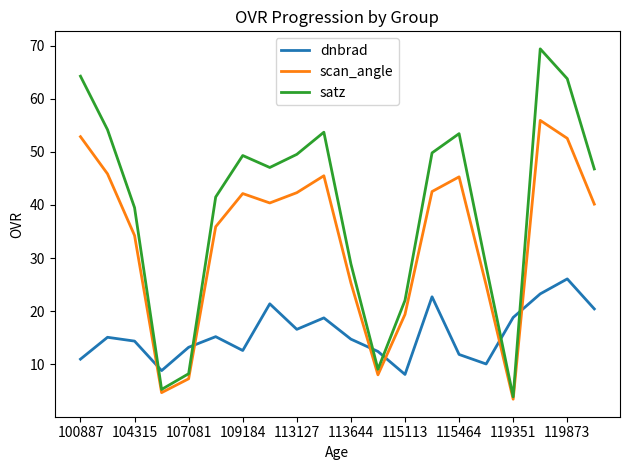

Which series has the largest total across all categories?

satz